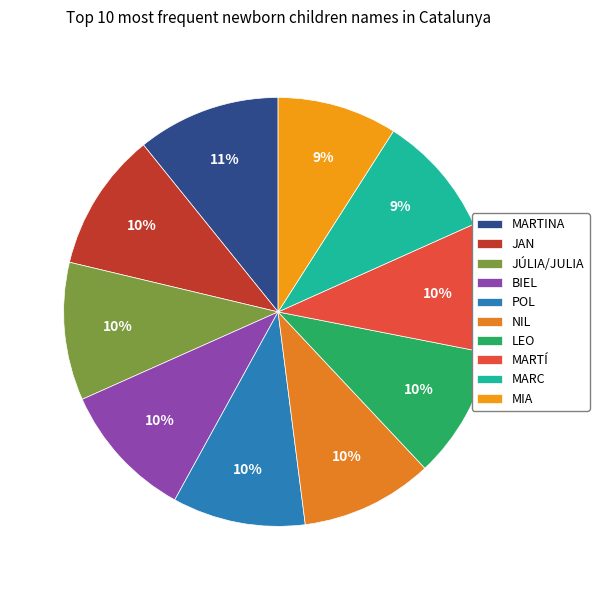

To the nearest percent, what portion does NIL represent?

10%